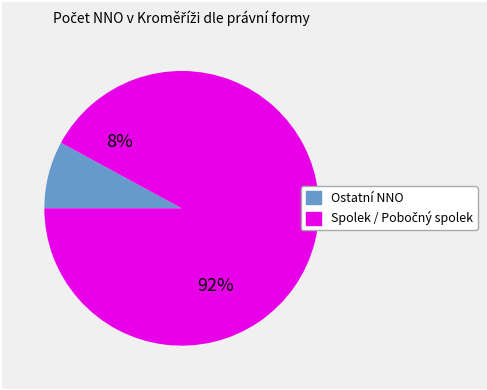

Is there any slice that represents more than half of the pie?

Yes